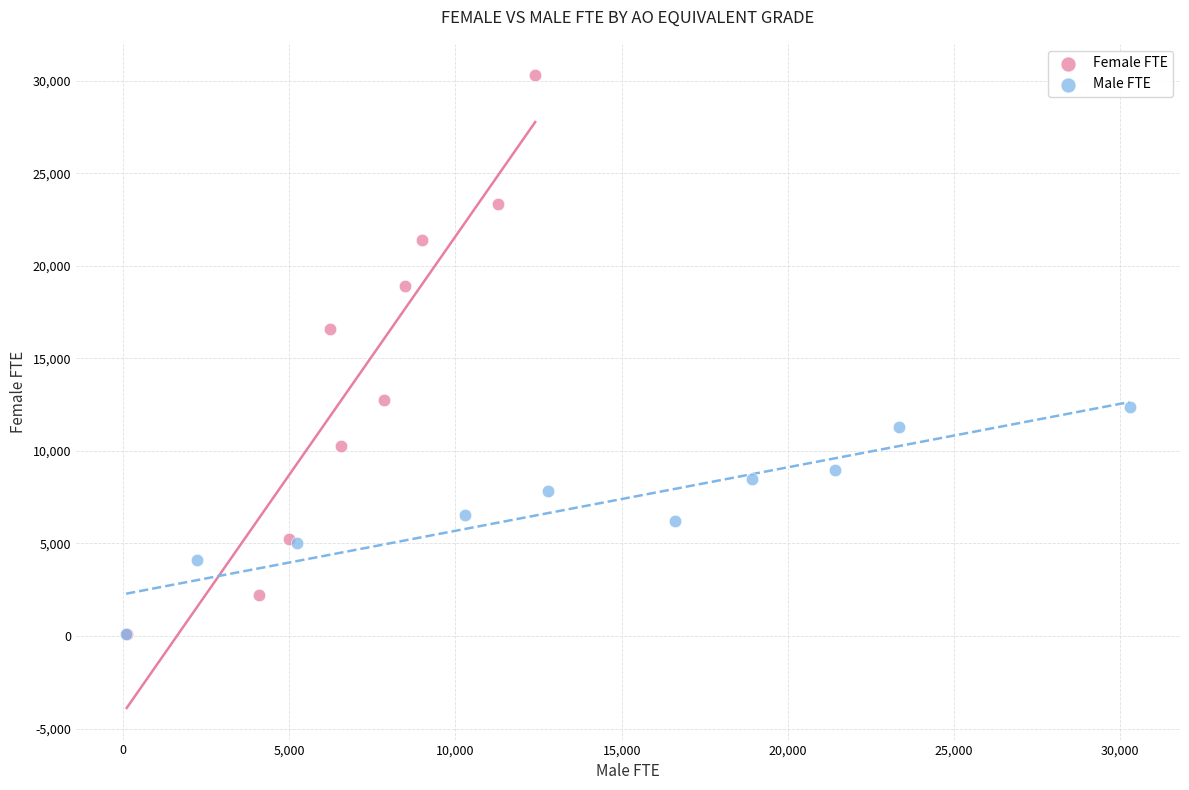

Which series has the widest spread of Y values?

Female FTE